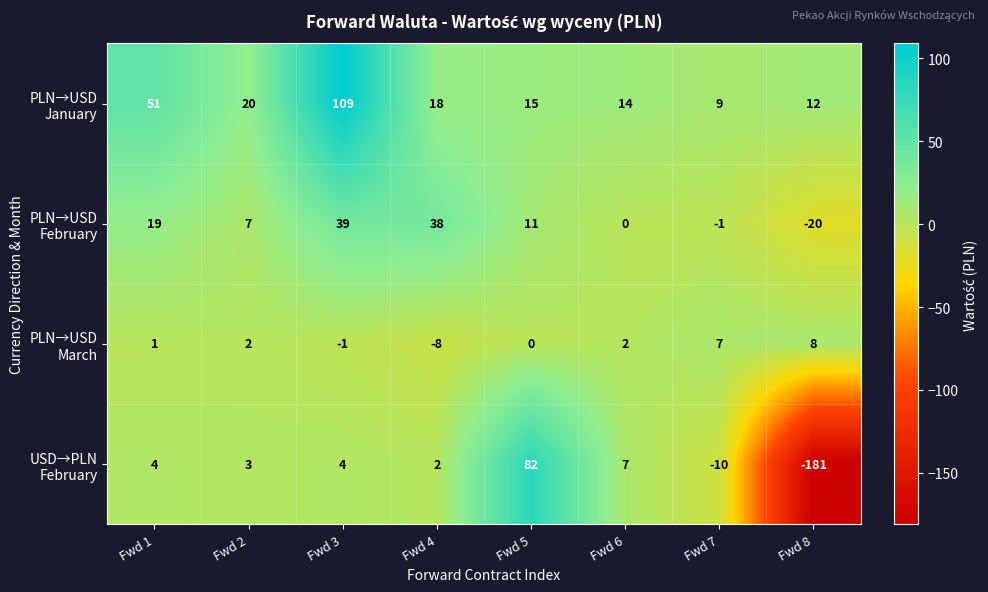

At which category does the chart reach its minimum across all series?

Fwd 8